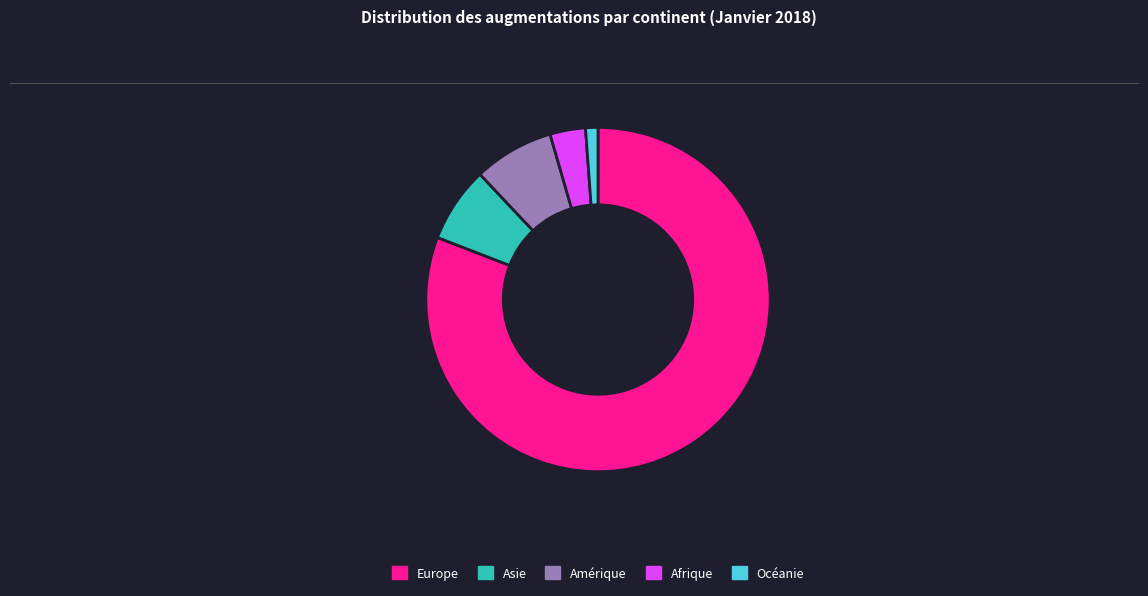

Count the number of slices in the pie.

5